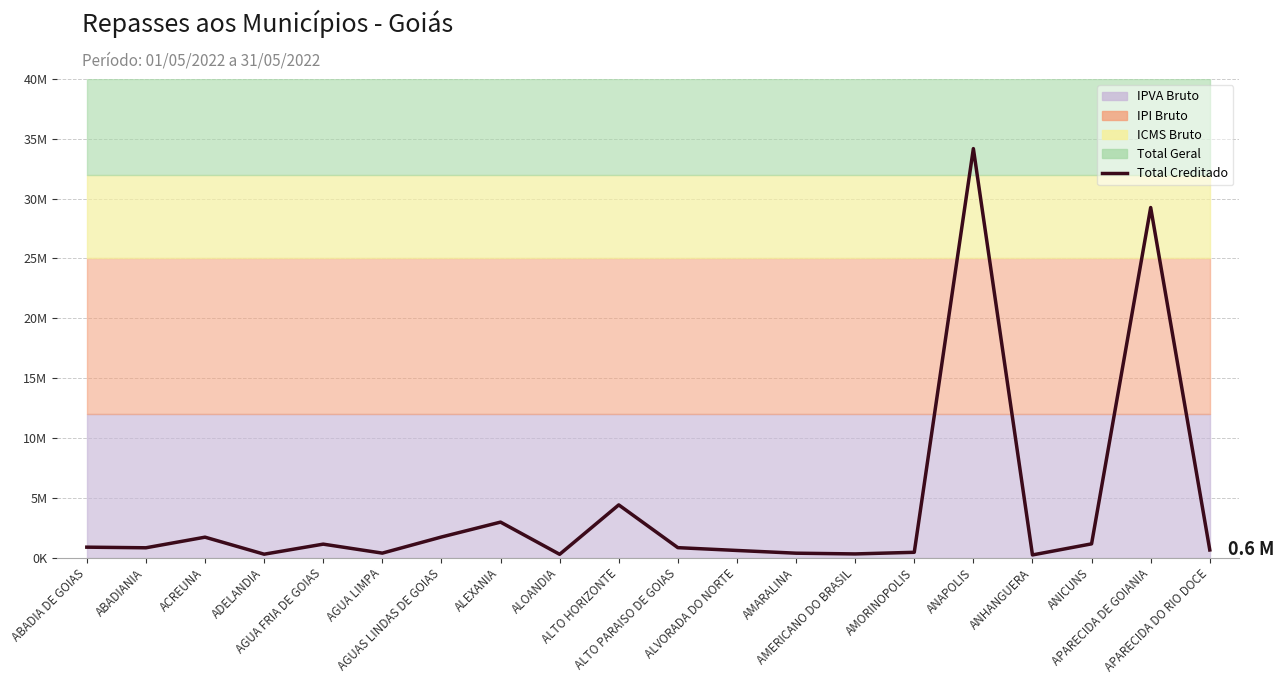

What is the label of the 6th point from the left?

AGUA LIMPA